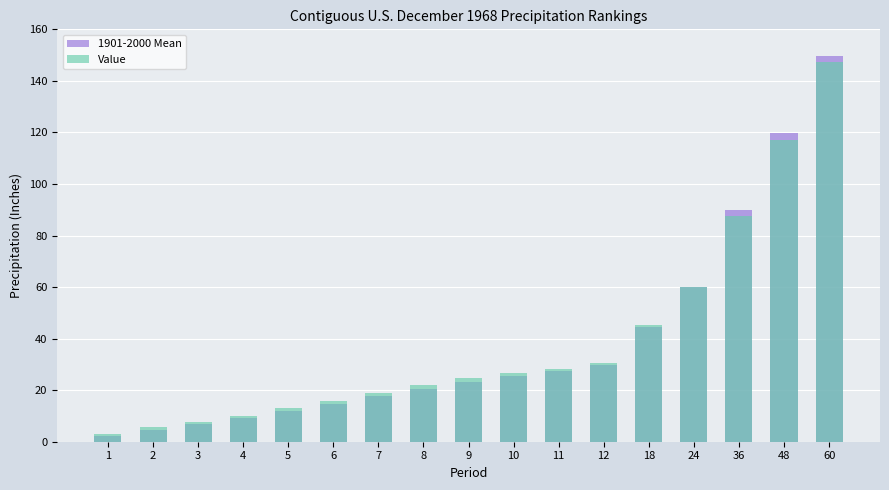

Which series has the largest total across all categories?

Value